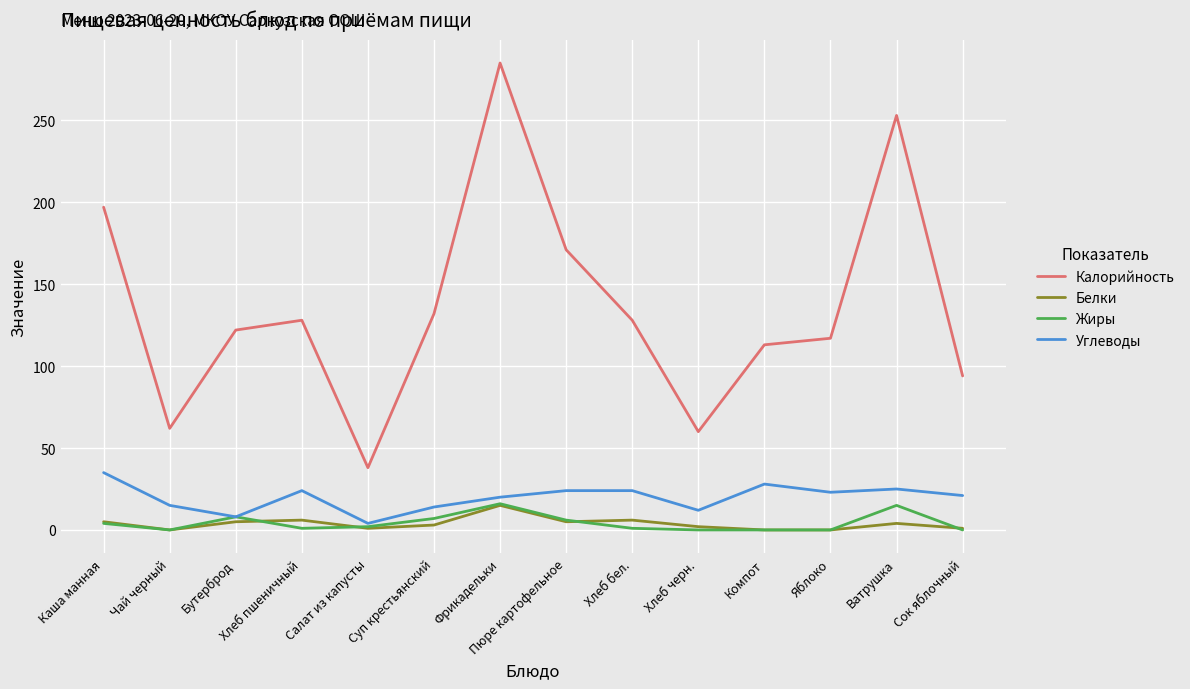

True or false: Калорийность has more than 1 points higher than both neighbors.

True